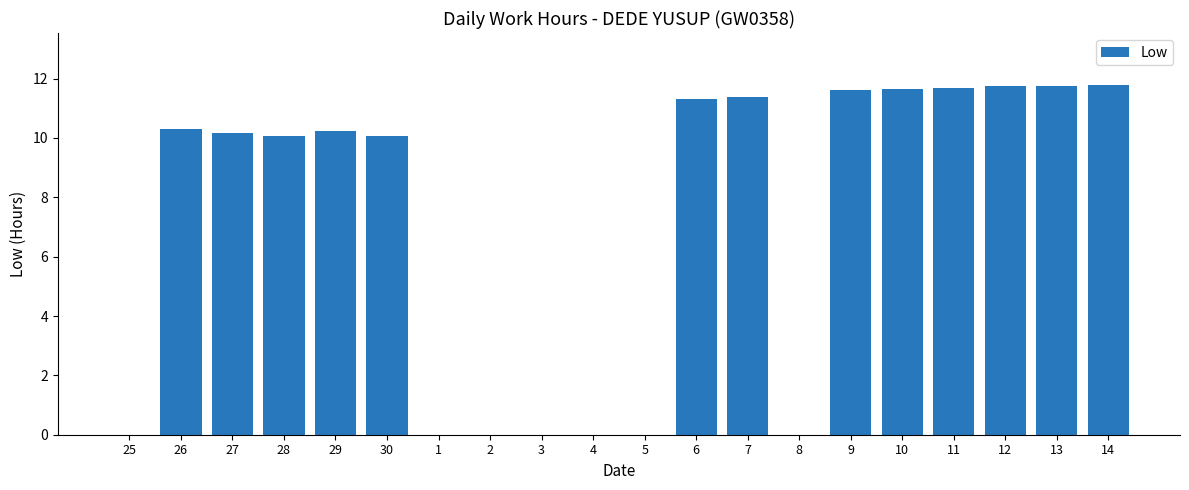

Approximately how many times larger is the value at 10 compared to 13?

1.0